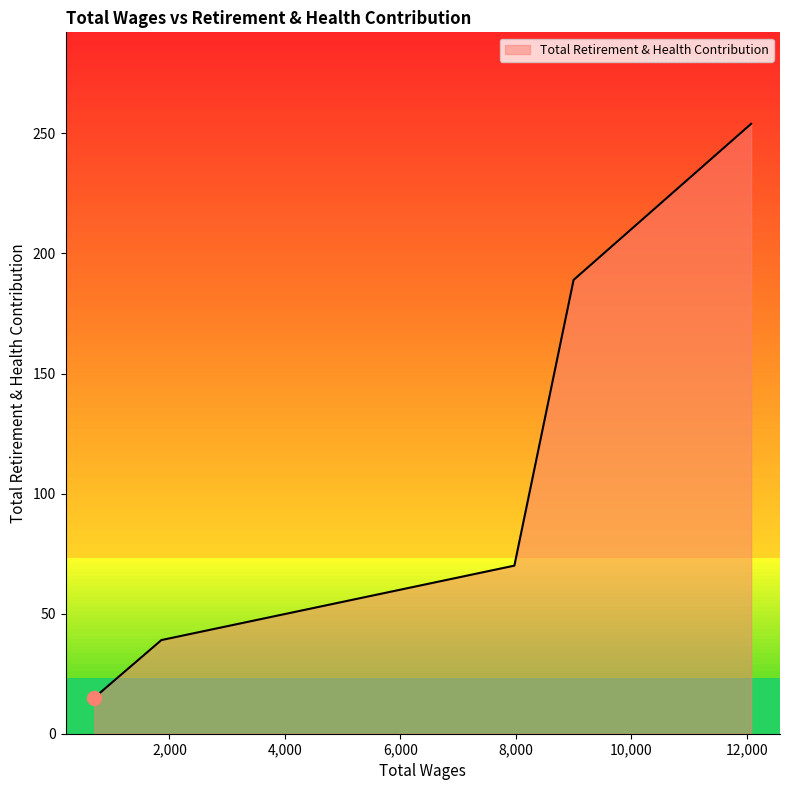

True or false: the data has more than 2 interior local peaks.

False